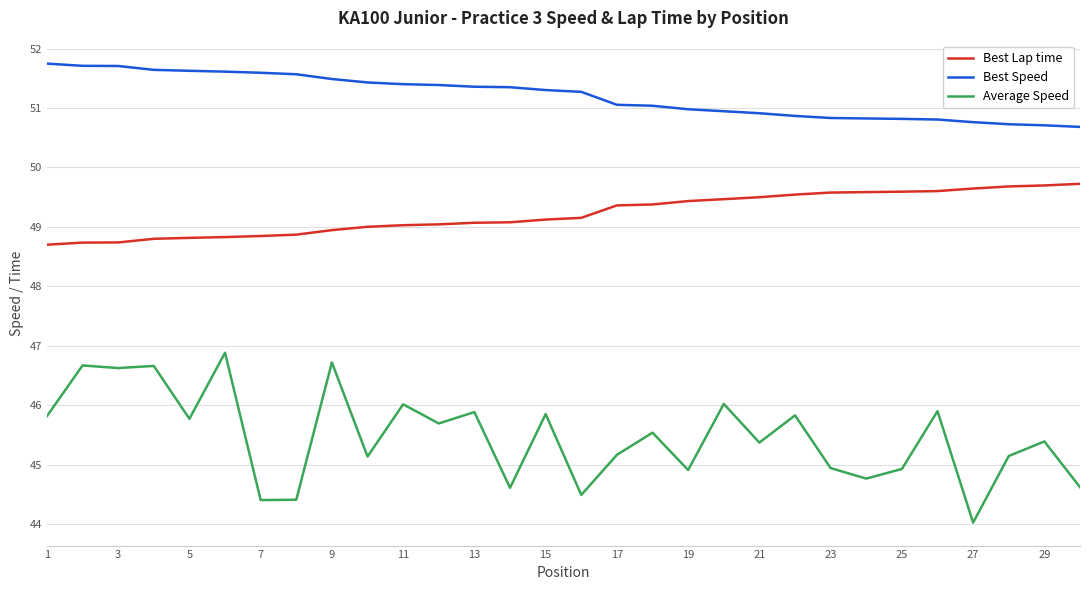

Which series has the widest spread of values?

Average Speed